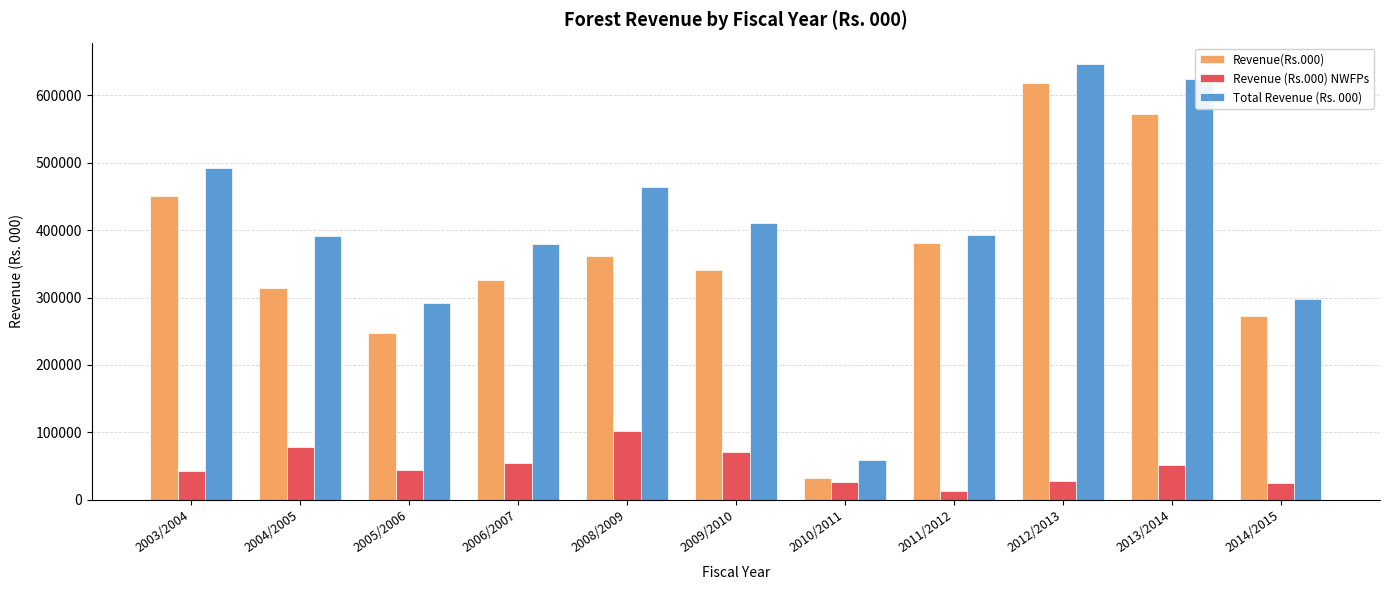

At which category does the chart reach its minimum across all series?

2011/2012